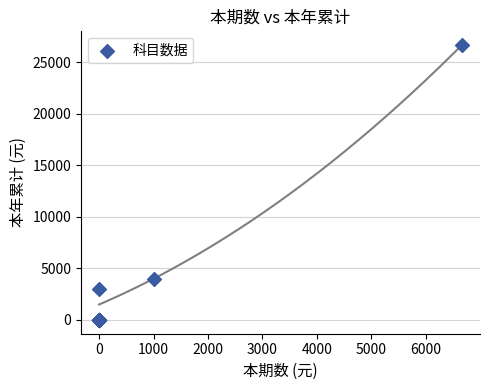

What Y value in the scatter plot is closest to 13332?

4000.0